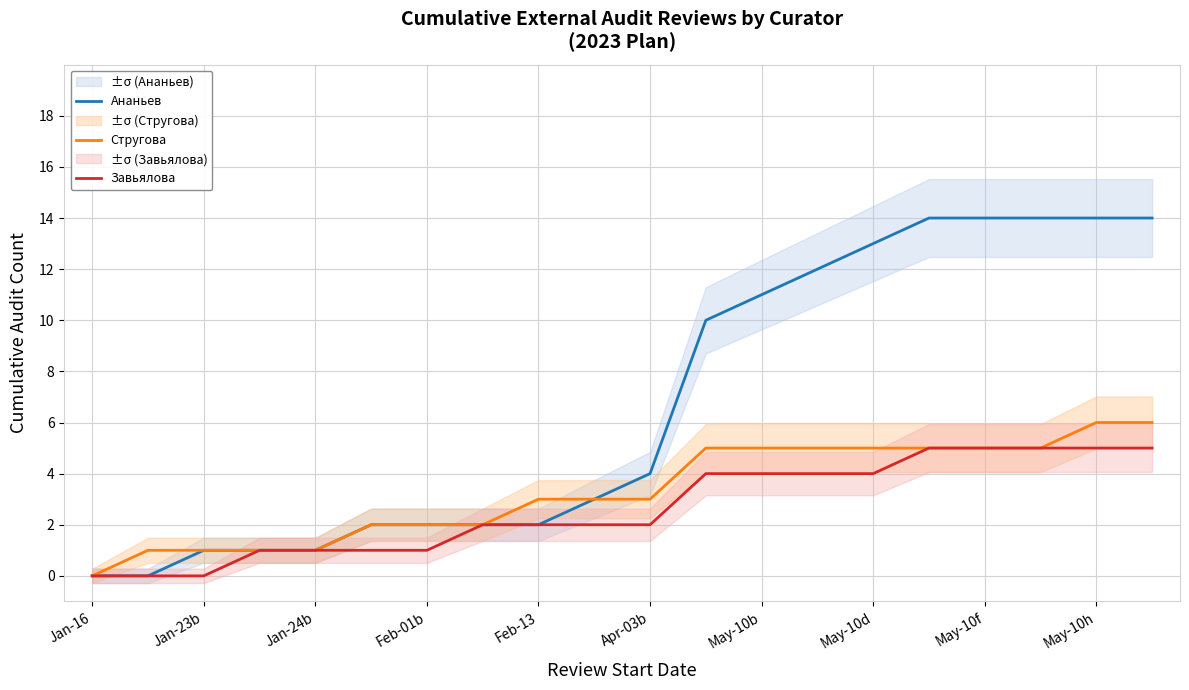

List the series in order of their overall mean, highest first.

Ананьев, Стругова, Завьялова